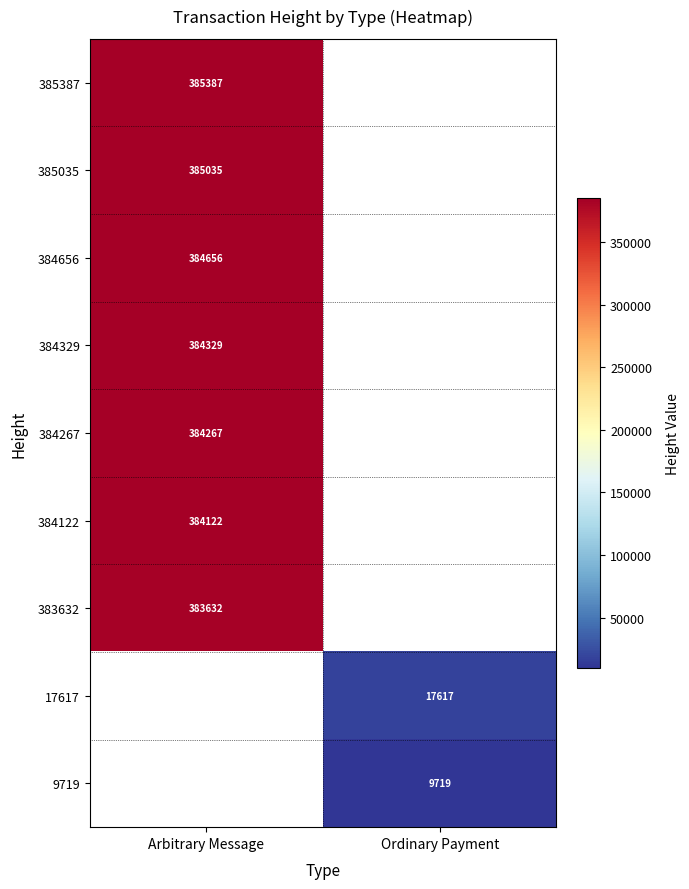

What is the minimum value shown in the chart?

9719.0